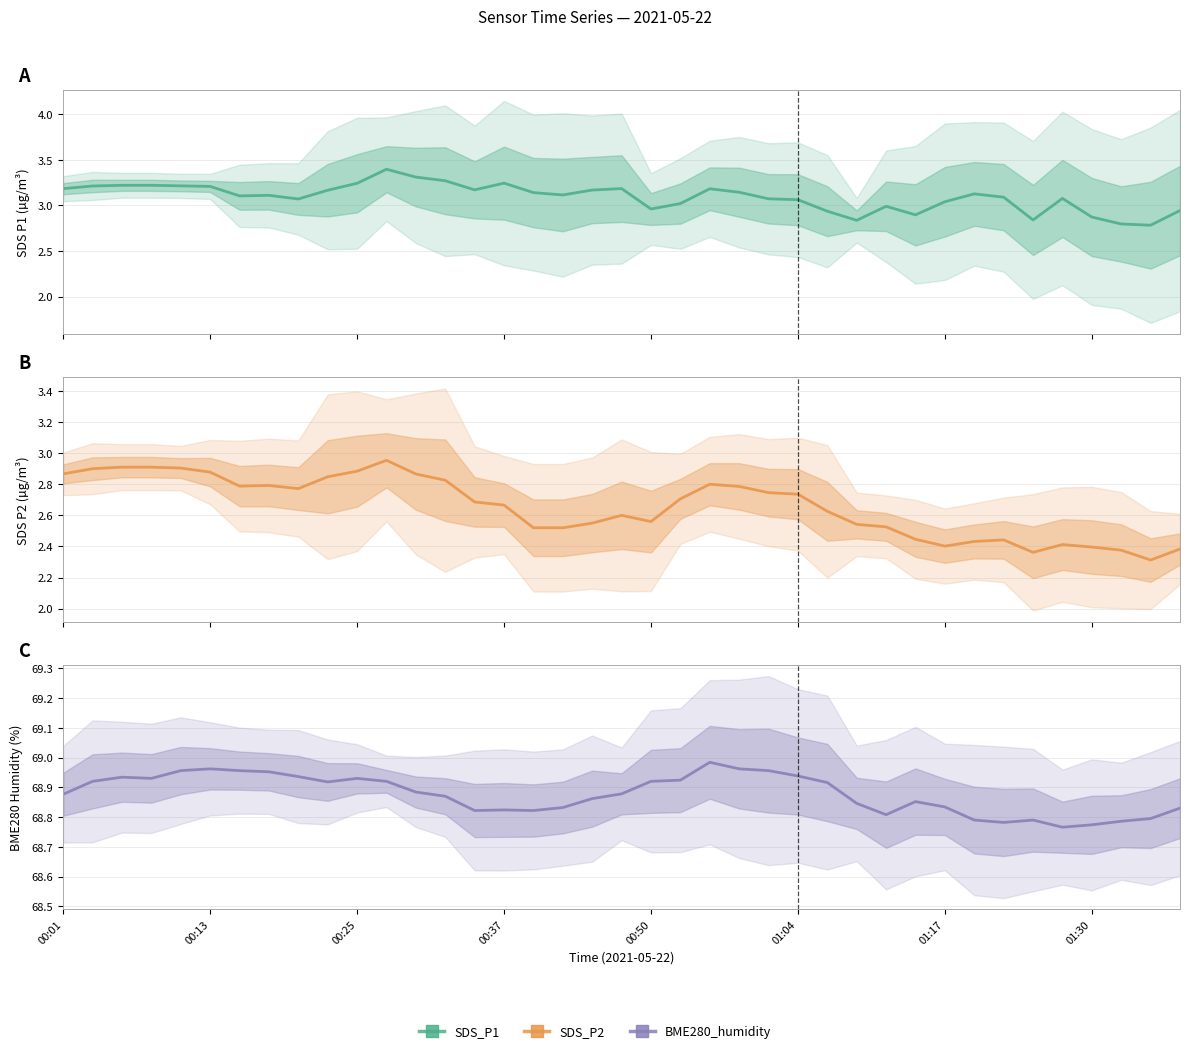

How many interior local valleys does the BME280_humidity series have?

7